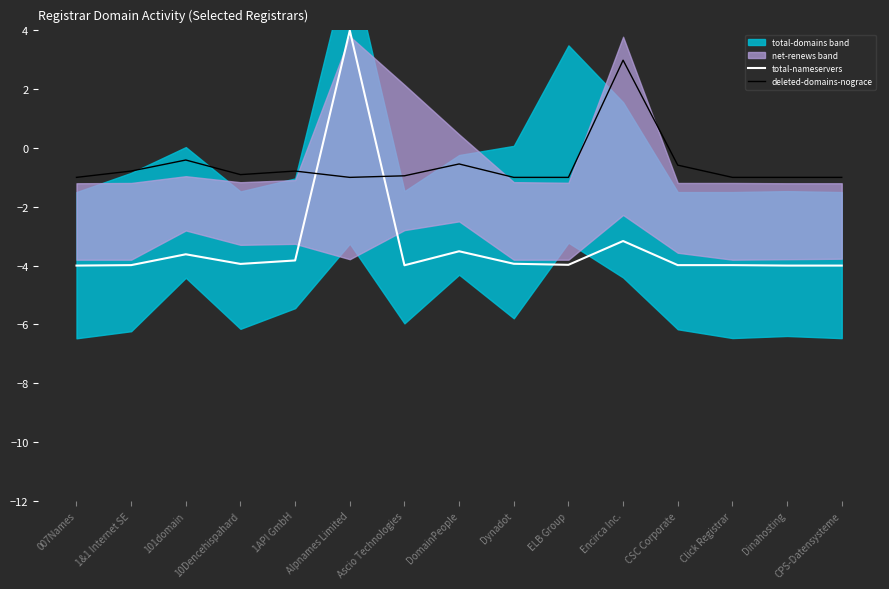

At which label is total-nameservers closest to 0?

Encirca Inc.